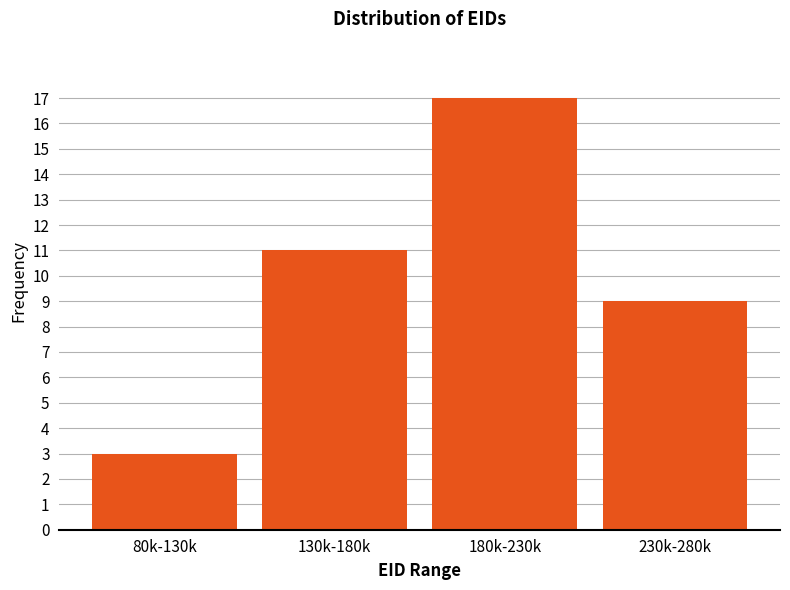

Reading left to right, transcribe all the data shown in this chart.

3	11	17	9